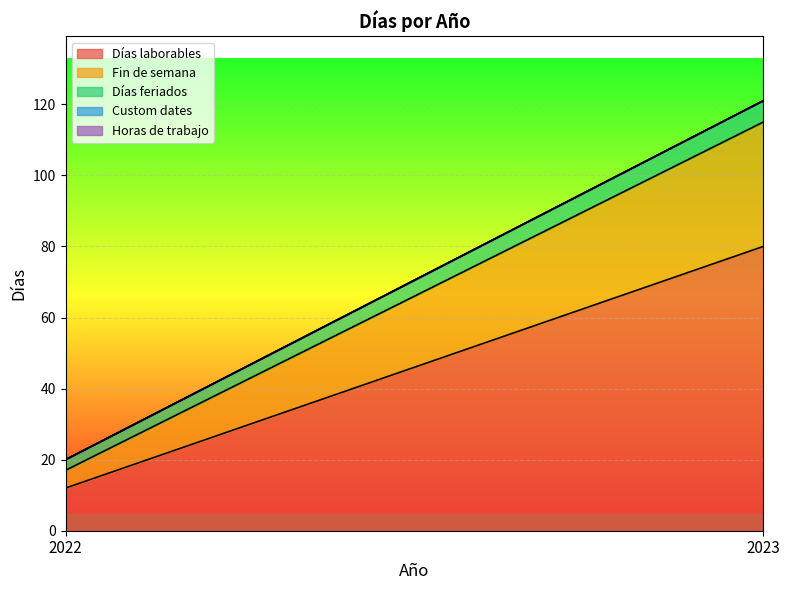

Between 2022 and 2023, which is larger?

2023